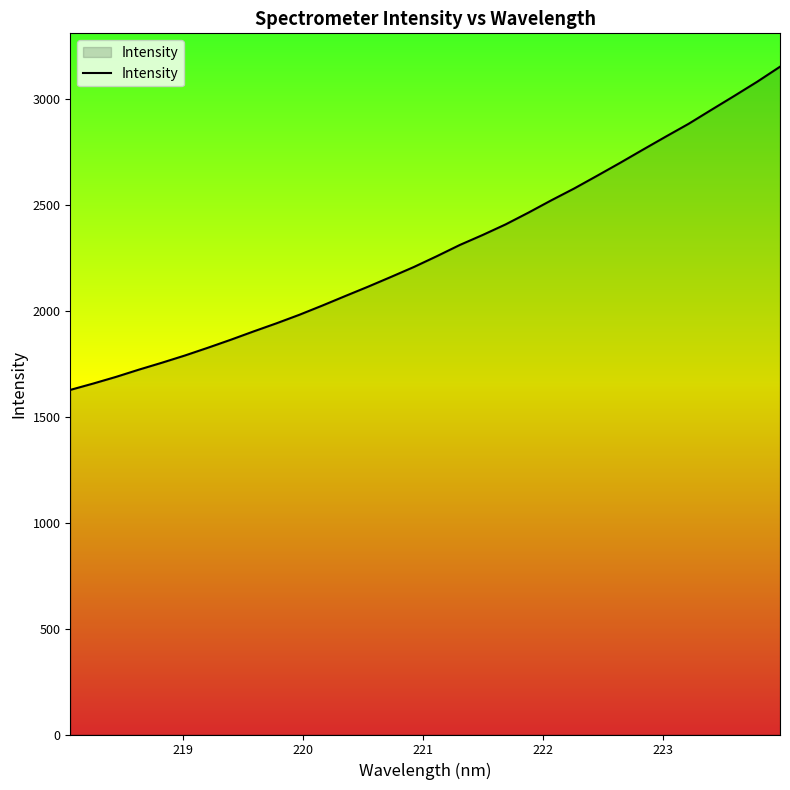

What is the minimum value shown in the chart?

1626.4